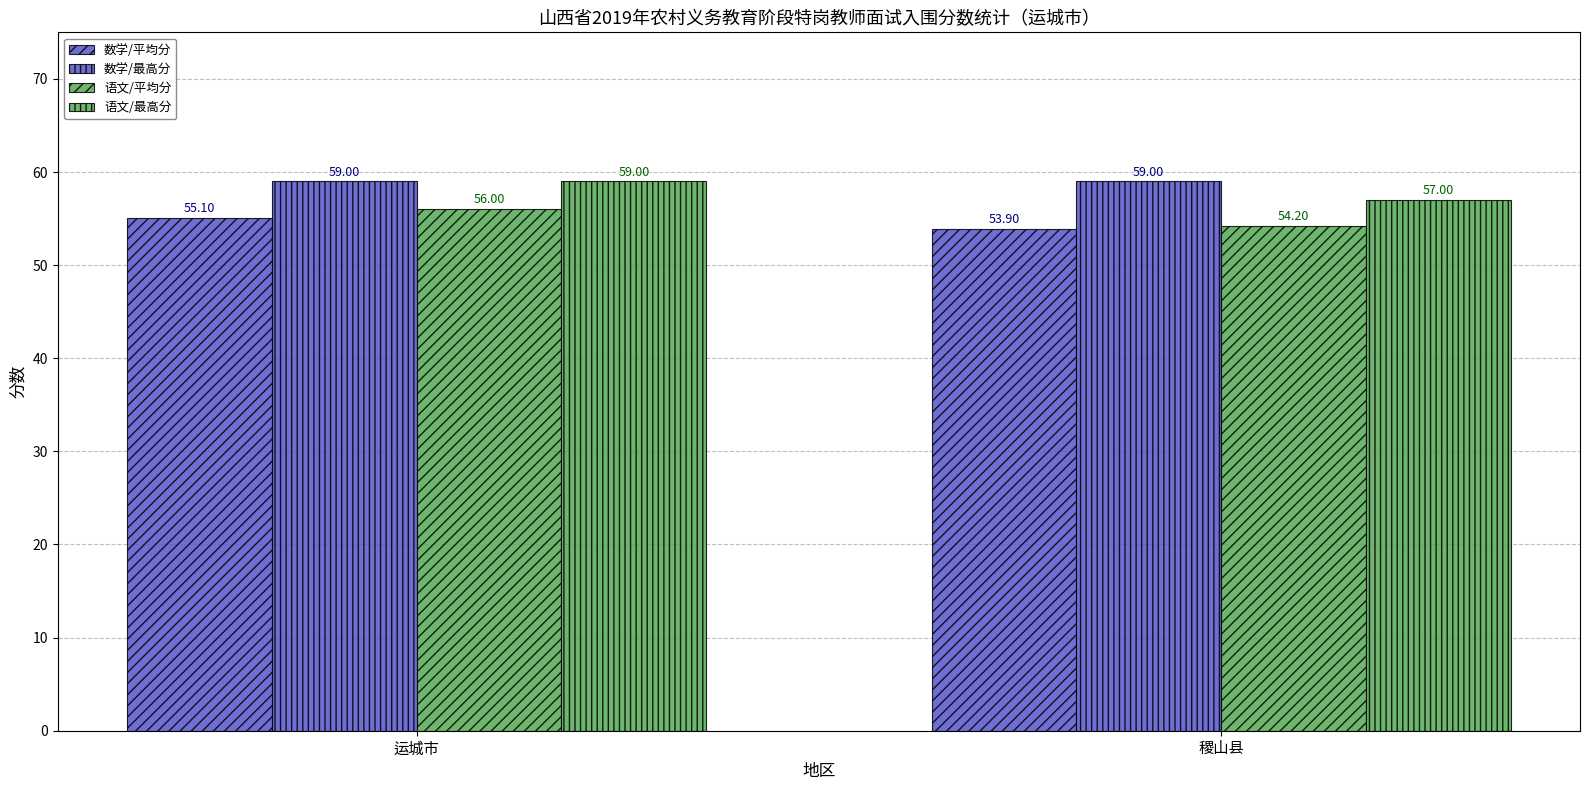

Is it true that 语文/平均分 equals 56.0 at 运城市?

True